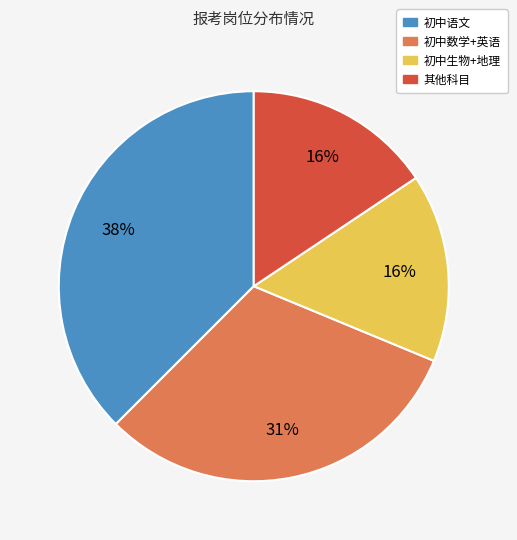

To the nearest percent, what is the average slice percentage?

25%